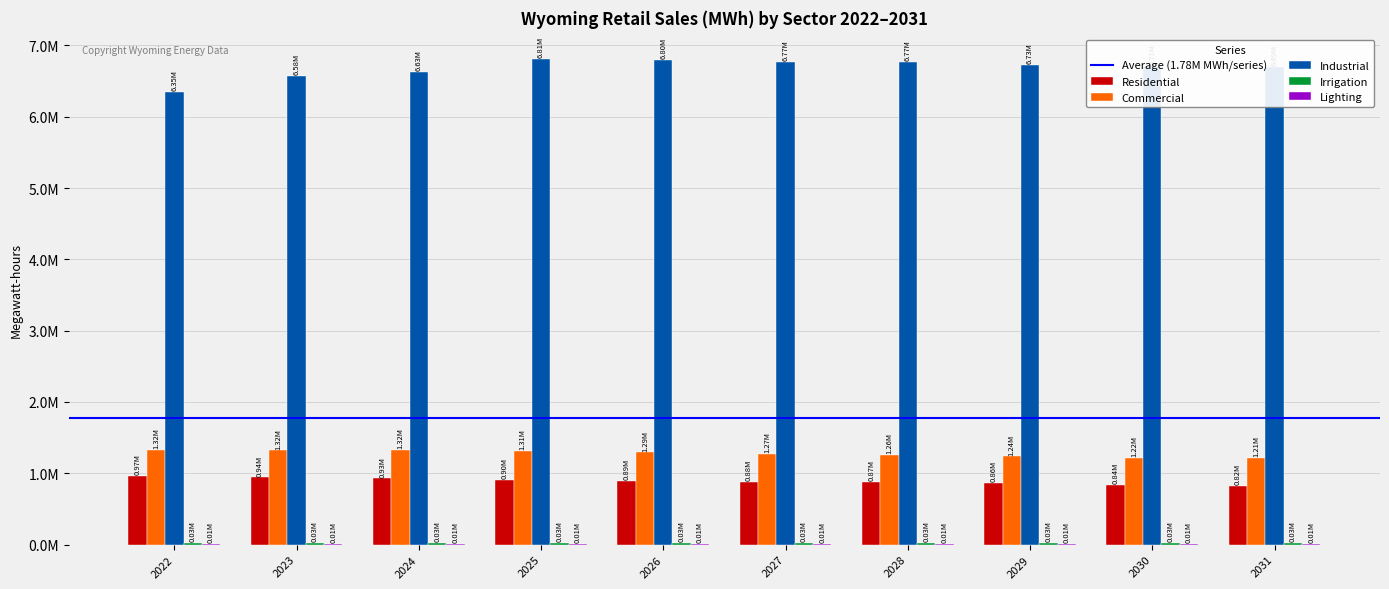

The value of Residential at 2024 is 927217.5. True or false?

True